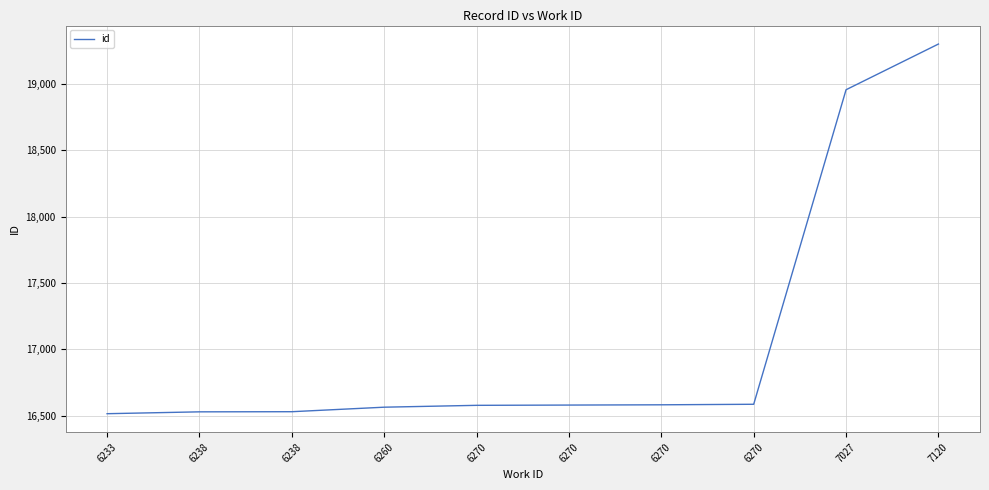

What is the change in value from 6270 to 6270?

+4